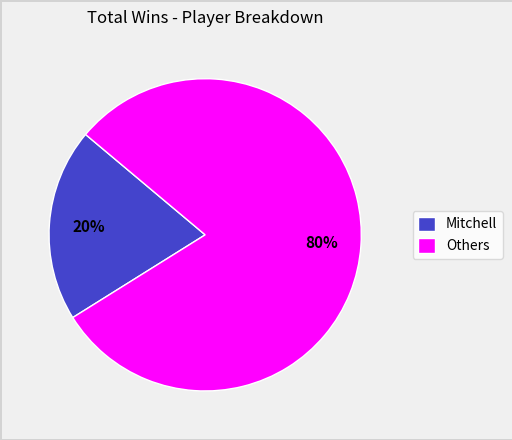

How many segments does this pie chart have?

2